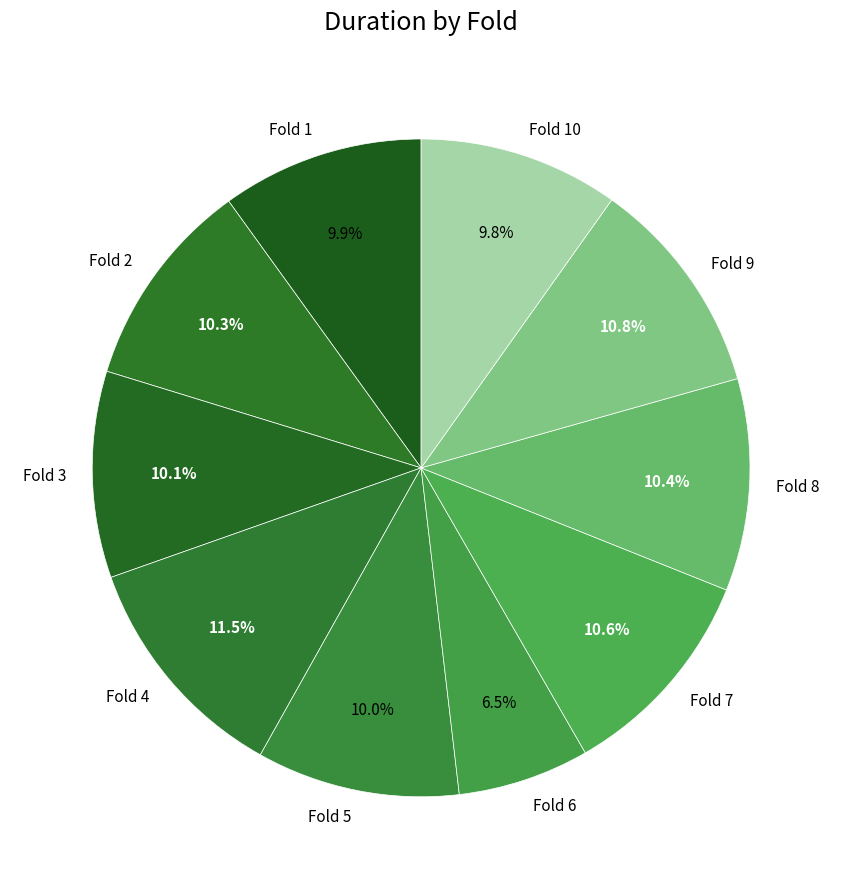

What is the smallest slice in the pie chart?

Fold 6